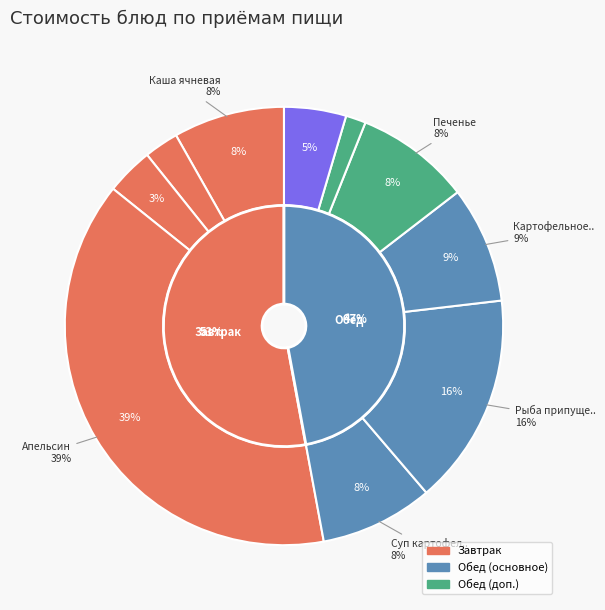

Between Каша ячневая and Компот из смородины черной, which is larger?

Каша ячневая